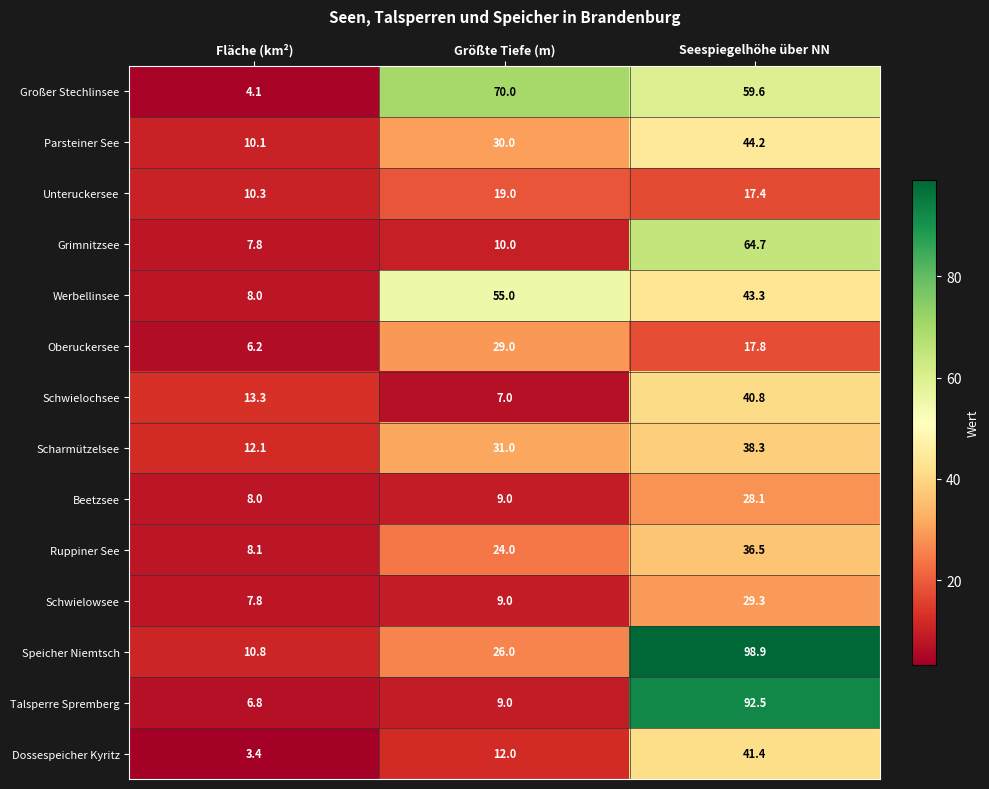

Is it true that Oberuckersee equals 31.6 at Seespiegelhöhe über NN?

False